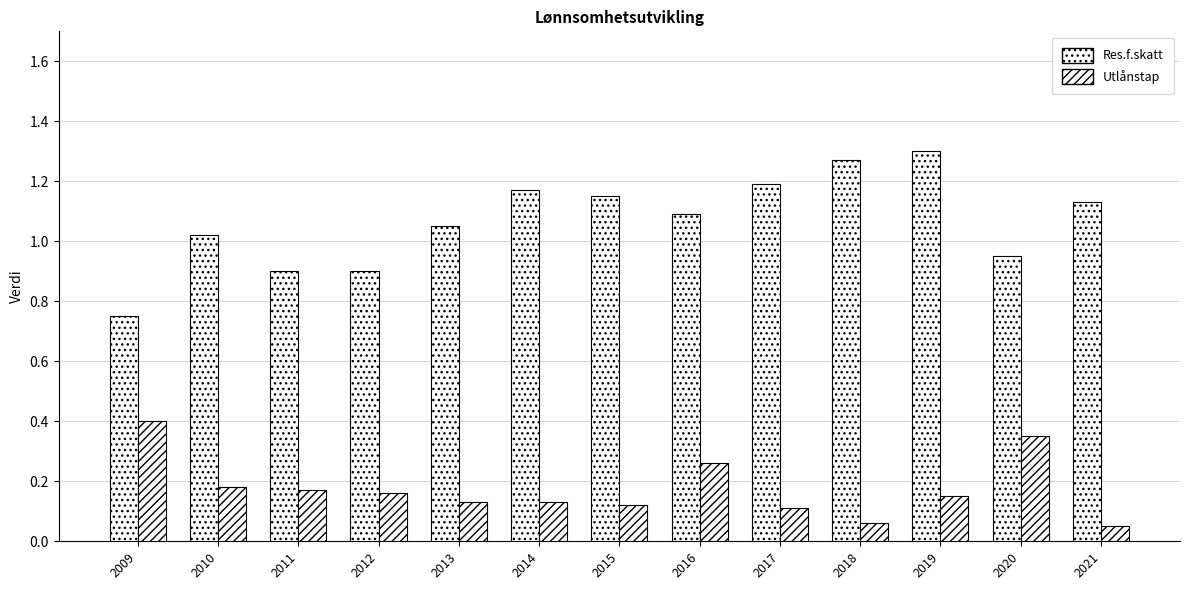

Is it true that Res.f.skatt equals 0.3 at 2012?

False